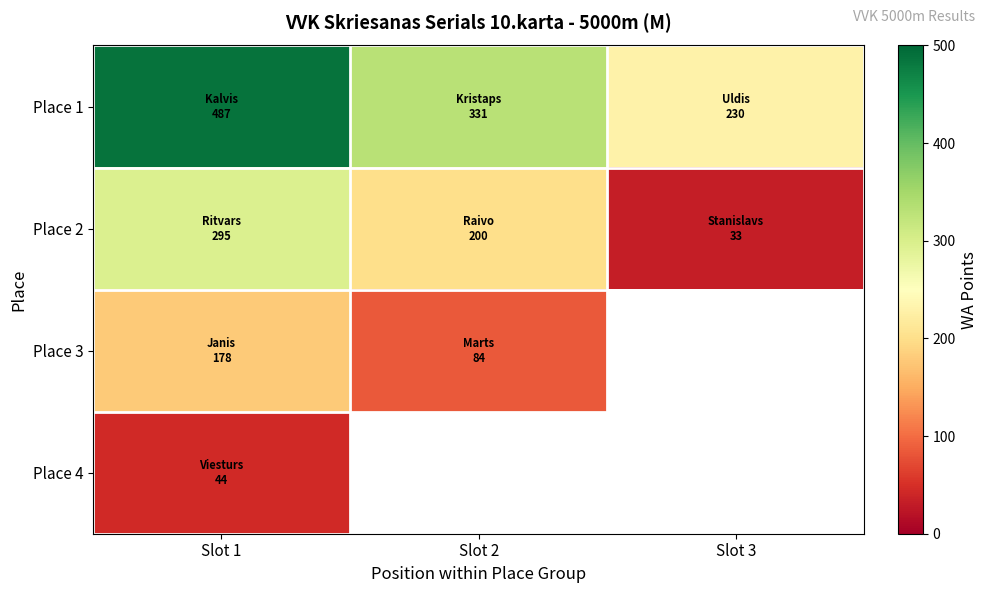

How many series are shown in this chart?

4